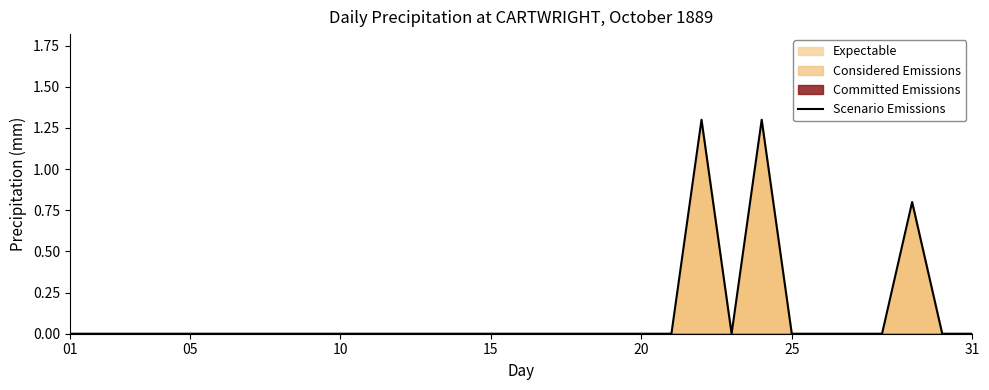

What is the highest value of the Scenario Emissions series?

1.3